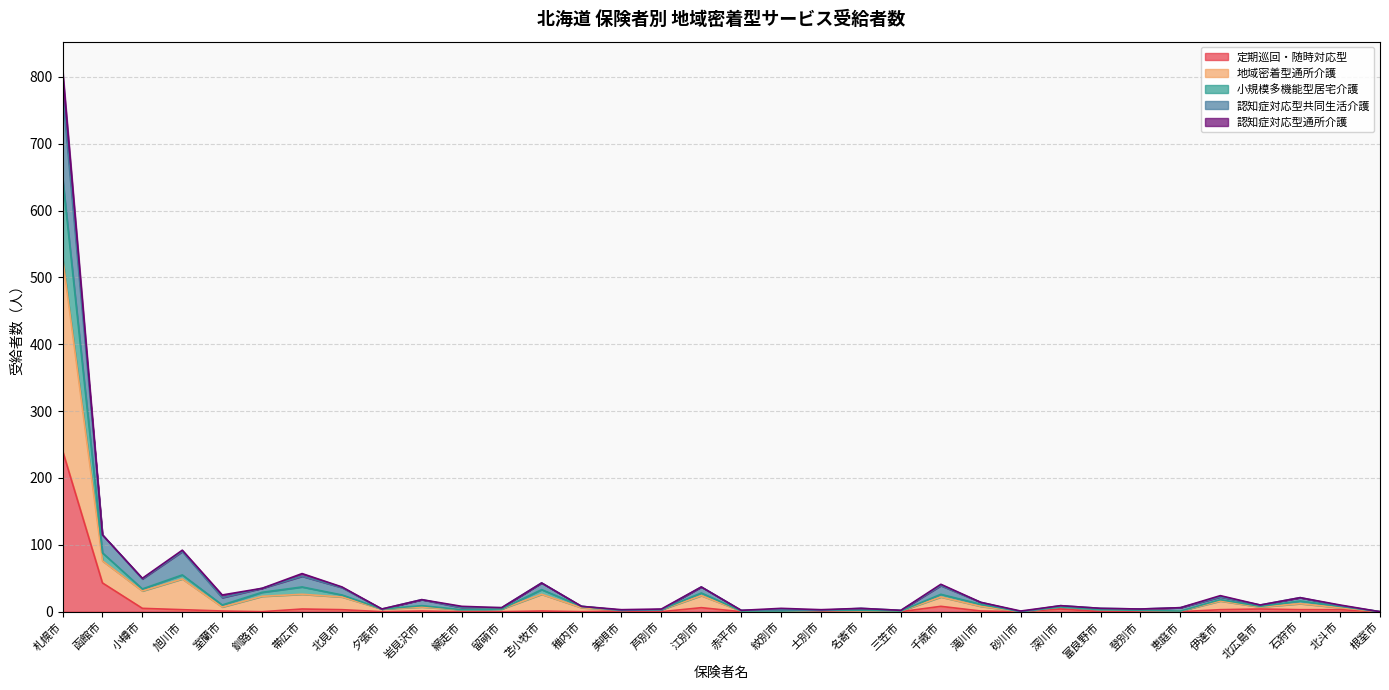

What is the greatest value displayed?

812